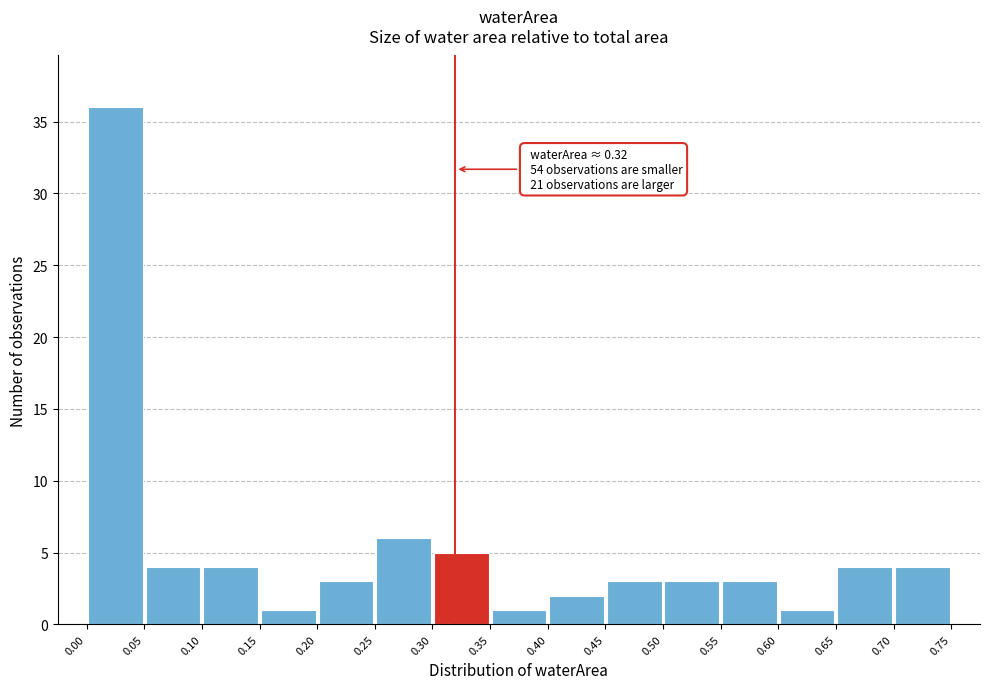

Which range on the x-axis has the tallest bar?

0.00 to 0.05